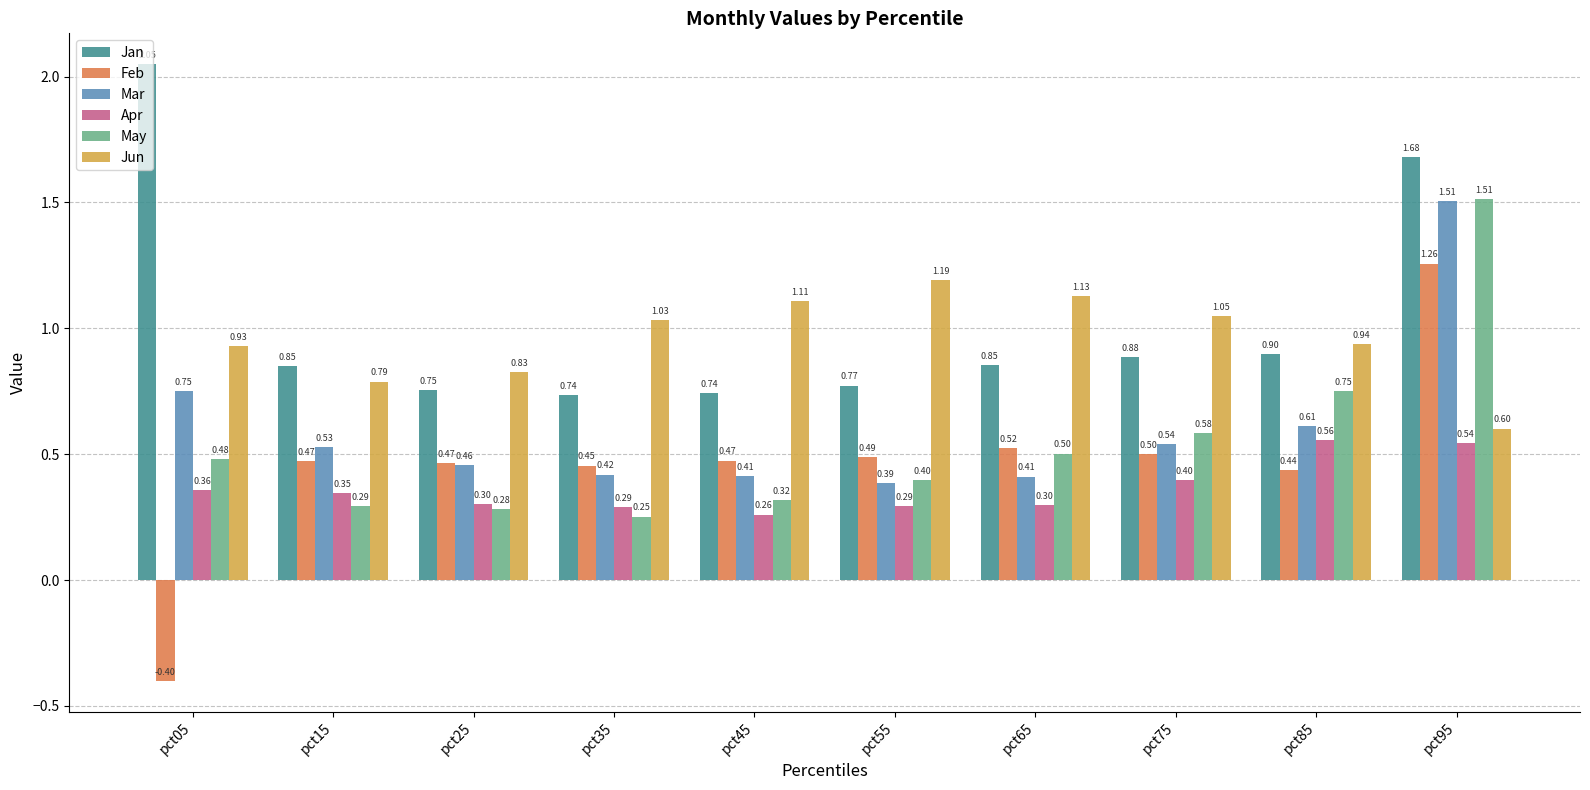

The value of Mar at pct85 is 0.4. True or false?

False